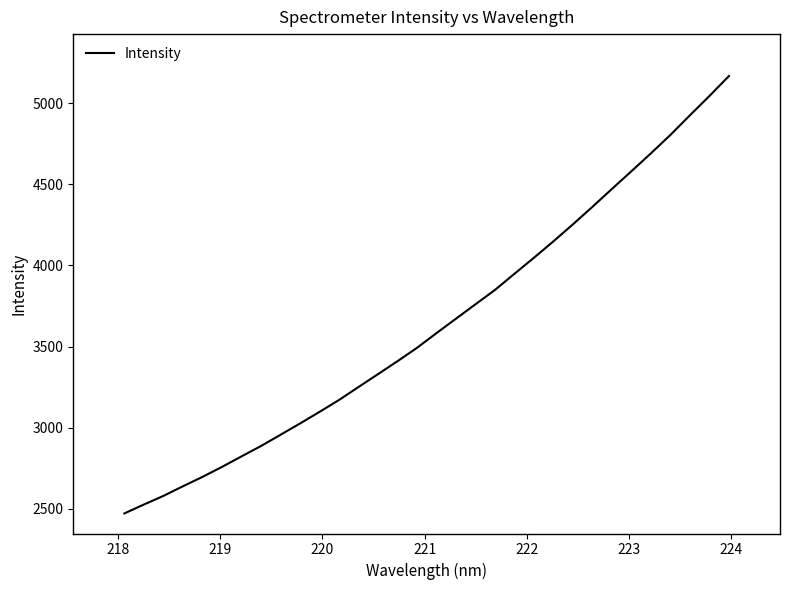

Is this an area chart (filled region under the line)?

No